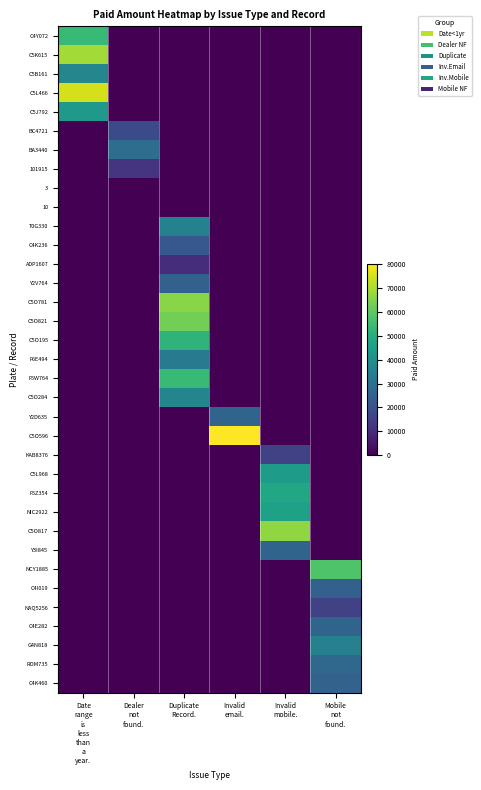

At which category is the sum across all series the highest?

Duplicate
Record.